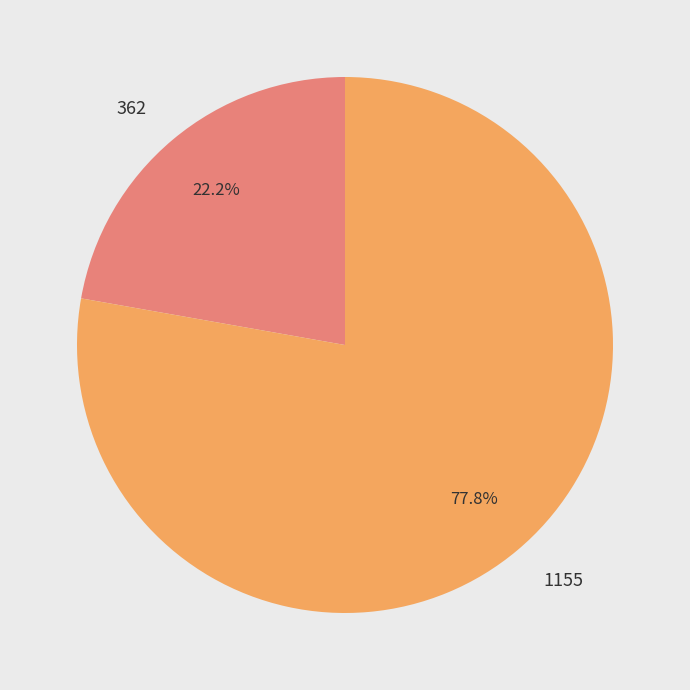

To the nearest percent, what portion does 1155 represent?

78%